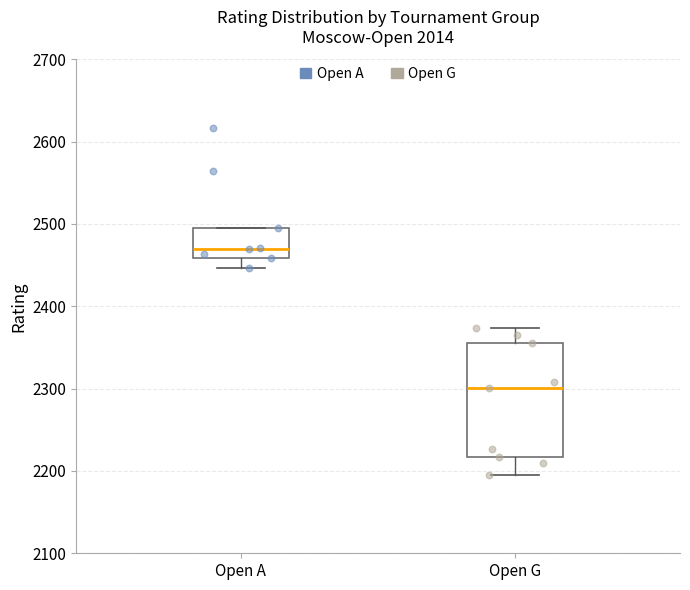

Reading left to right, transcribe this box plot: for each box, give where its median line is, the range the box spans, and where its two whiskers end, as read against the y-axis. The values are not printed on the chart, so give them approximately, as read against the axis.

Open A: median 2470, box 2460 to 2500, whiskers 2450 to 2500
Open G: median 2300, box 2220 to 2360, whiskers 2200 to 2370